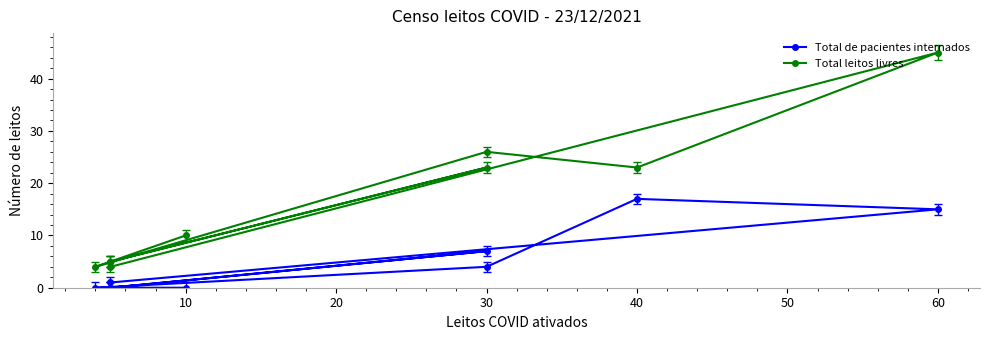

Does the chart display data point markers on the line(s)?

Yes